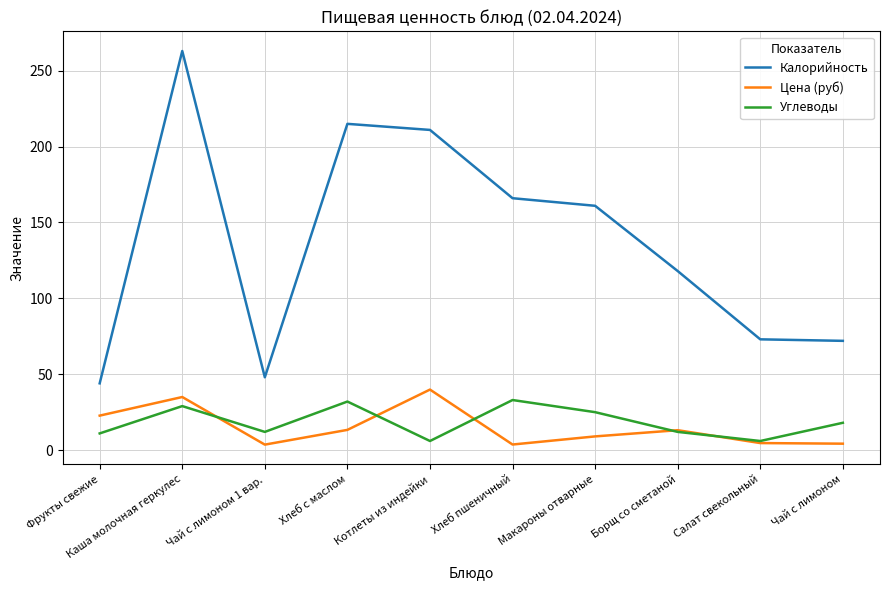

What is the maximum value for Углеводы?

33.0